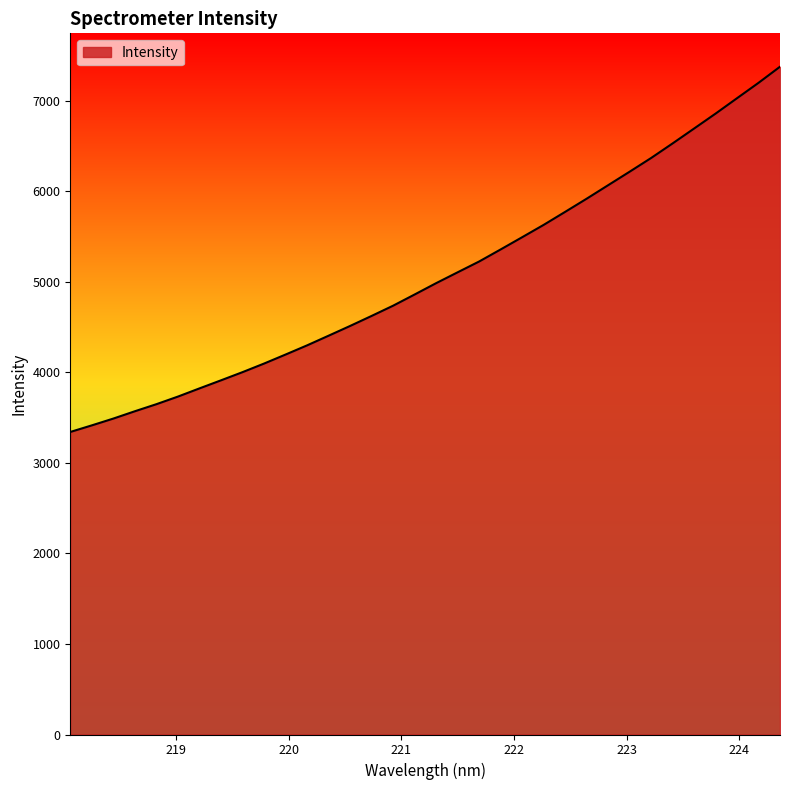

What is the minimum value shown in the chart?

3341.3